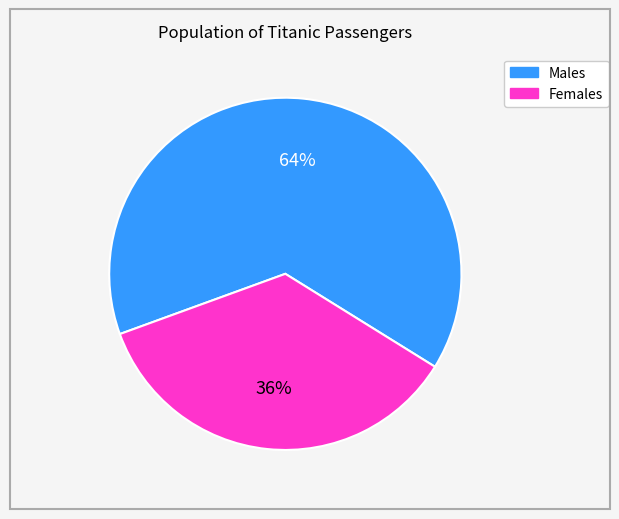

True or false: Males accounts for 64% of the total.

True